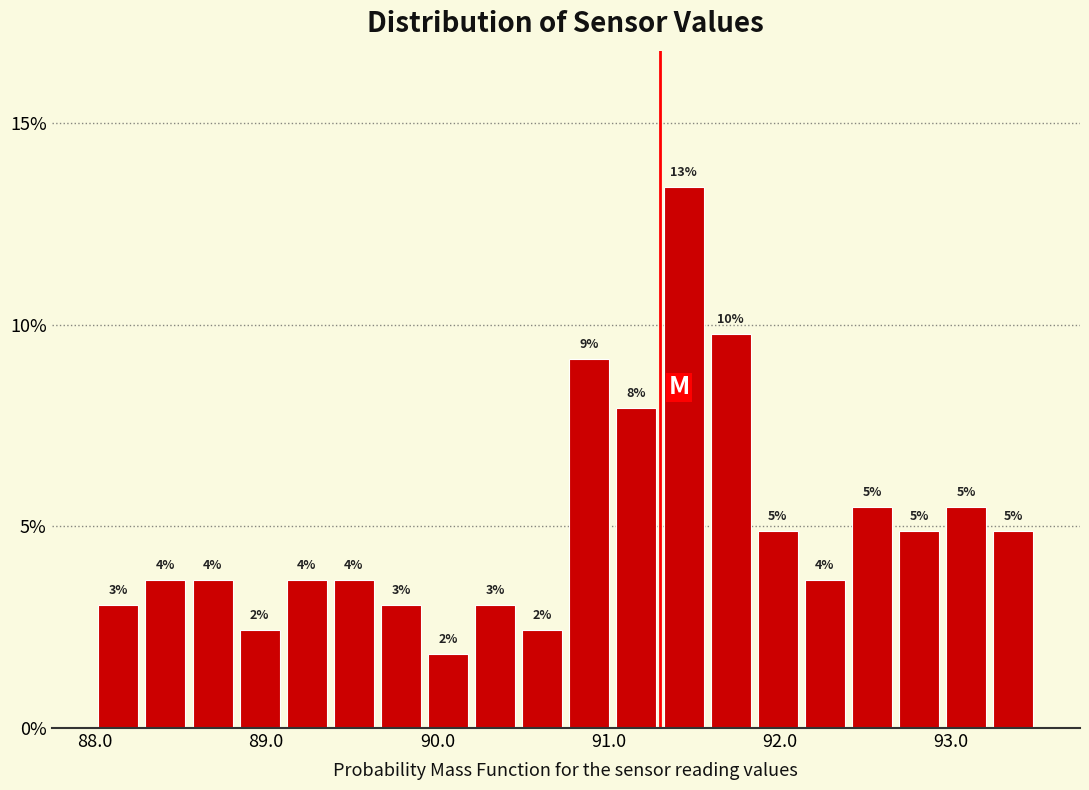

Read against the x-axis, roughly where is the centre of the tallest bar?

91.4